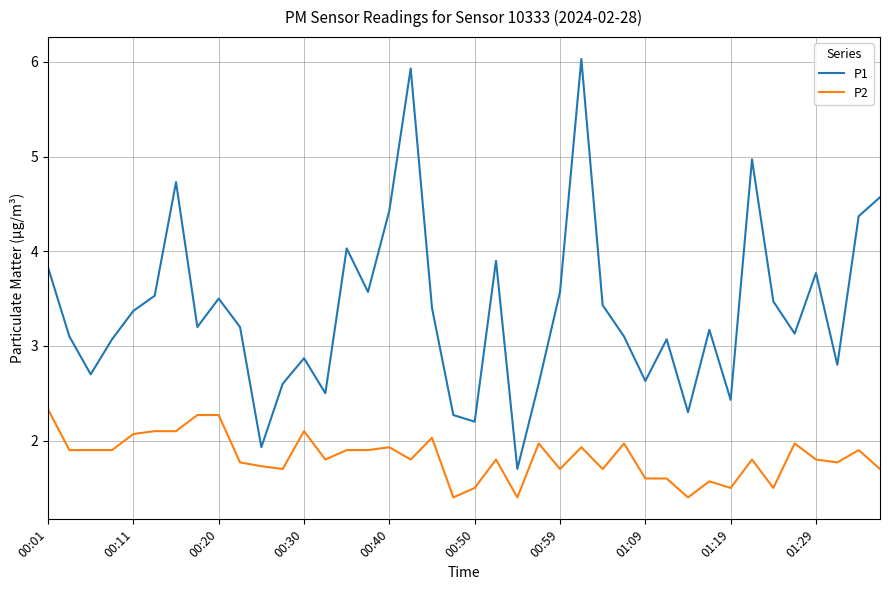

What is the difference between the maximum and minimum values in the P2 series?

0.9